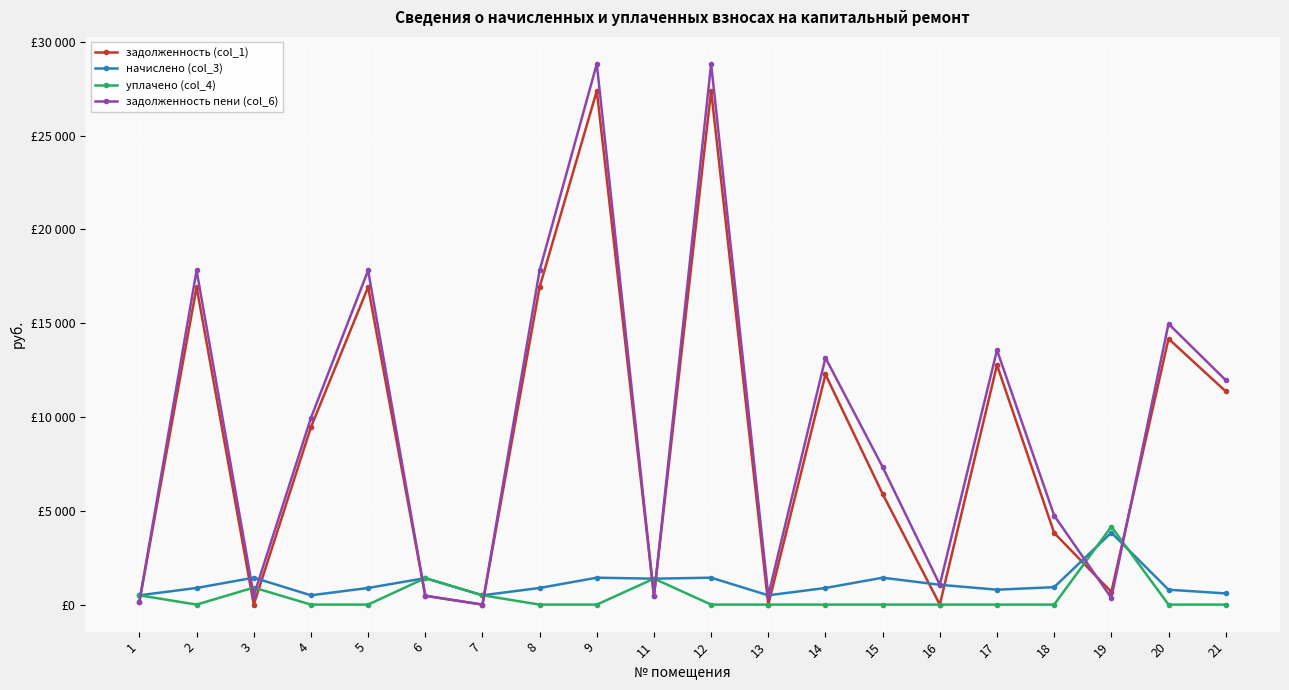

Where is the first local minimum for уплачено (col_4)?

2